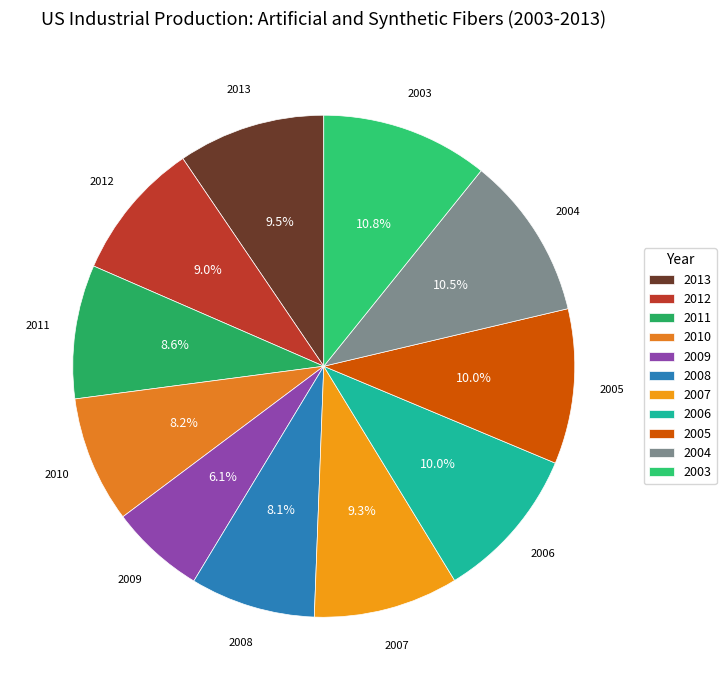

Which slice is the smallest?

2009